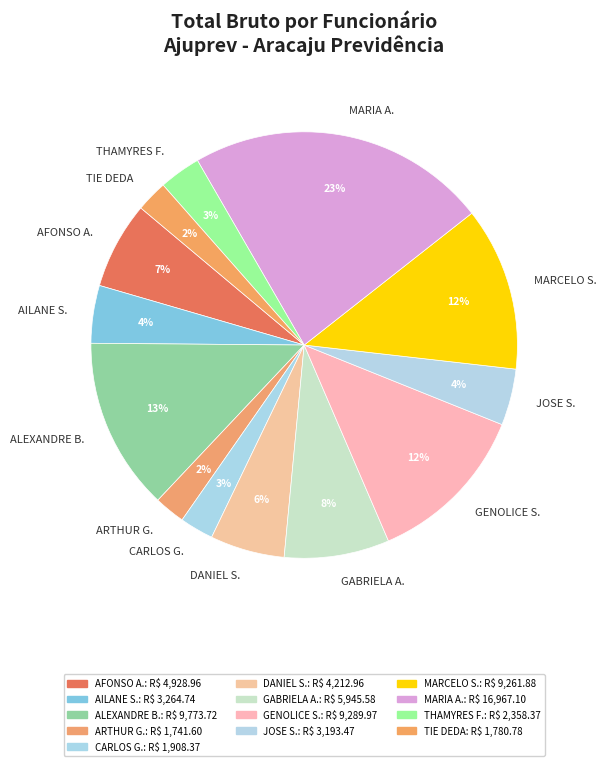

Approximately how many times larger is the value at JOSE S. compared to AILANE S.?

1.0